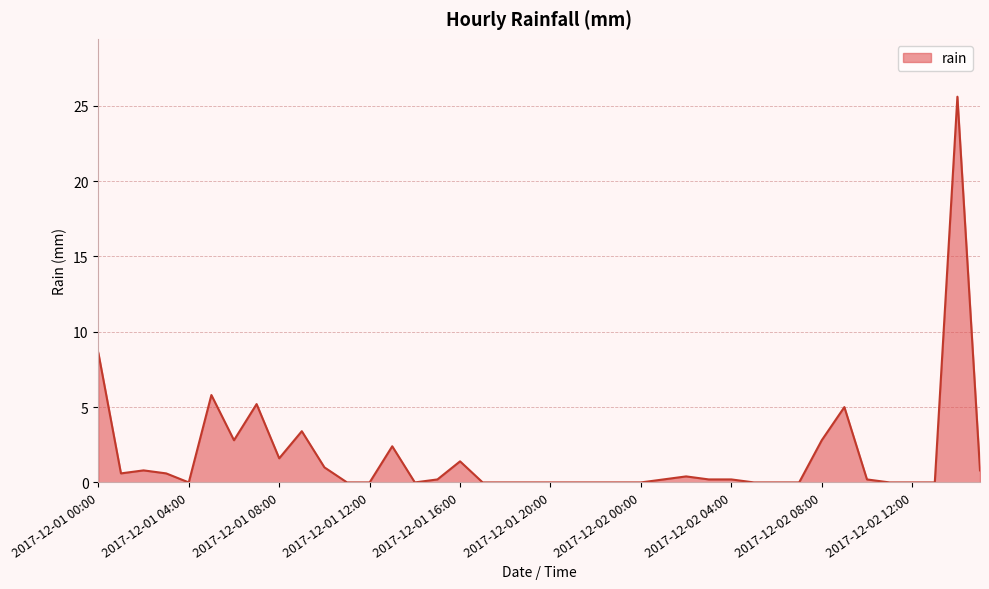

What is the greatest value displayed?

25.6